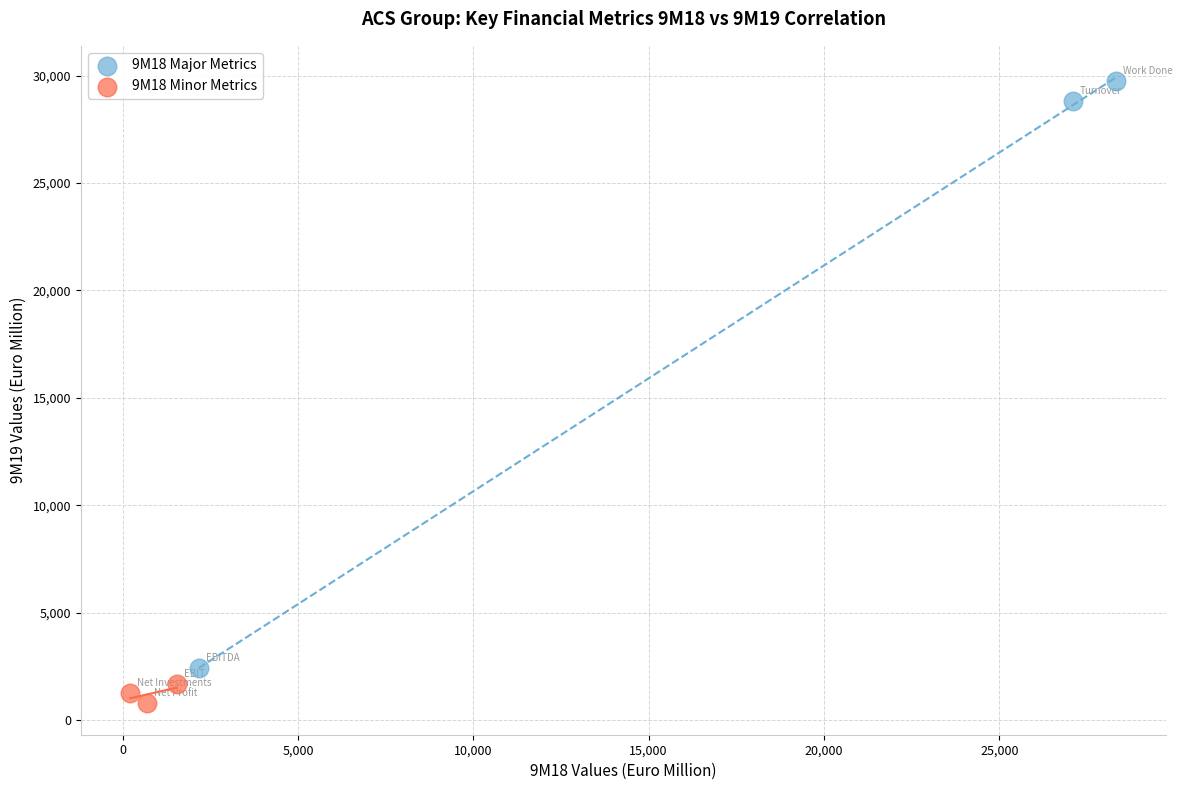

Which series contains the lowest Y value?

9M18 Minor Metrics